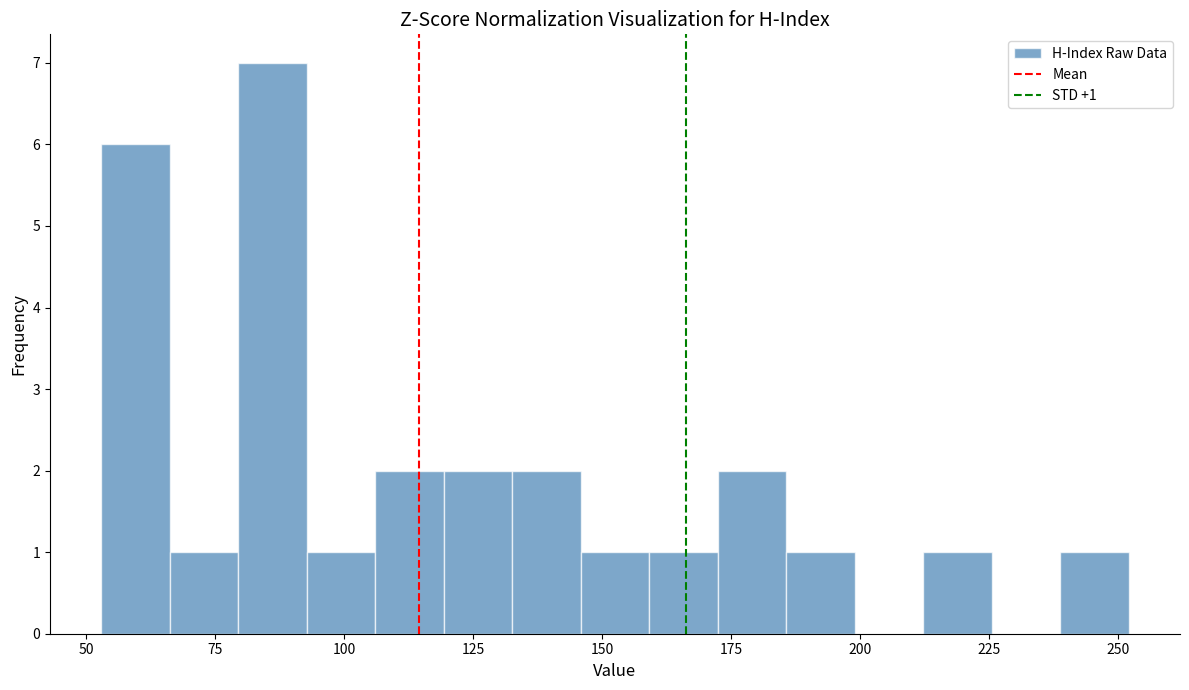

Around what value on the x-axis is the tallest bar? Give the approximate position of its centre, as read against the axis.

85